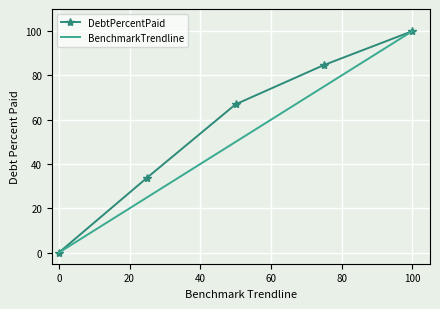

Which series has the largest total across all categories?

DebtPercentPaid